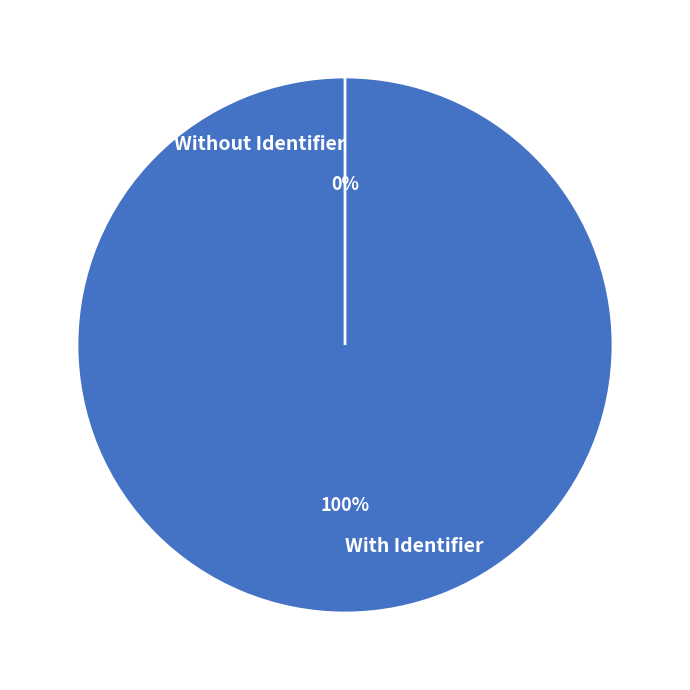

Is it true that Verhoudingstabellen Voorbeeld 1 is 15% of the pie?

False